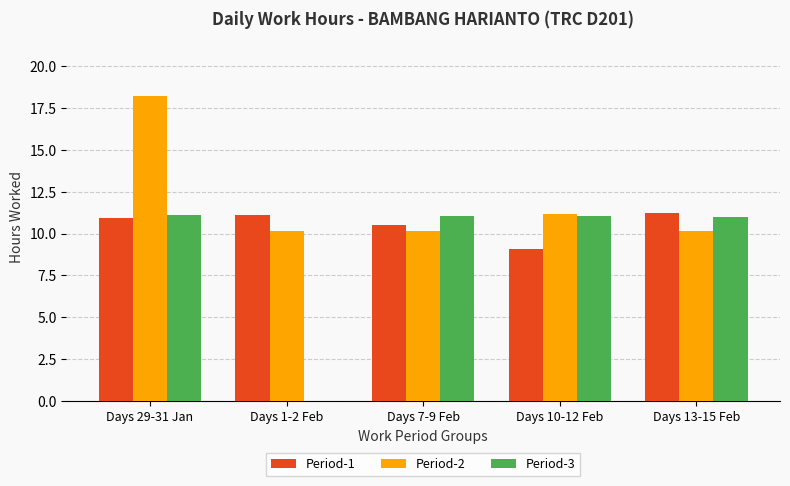

How many groups of bars are there?

5